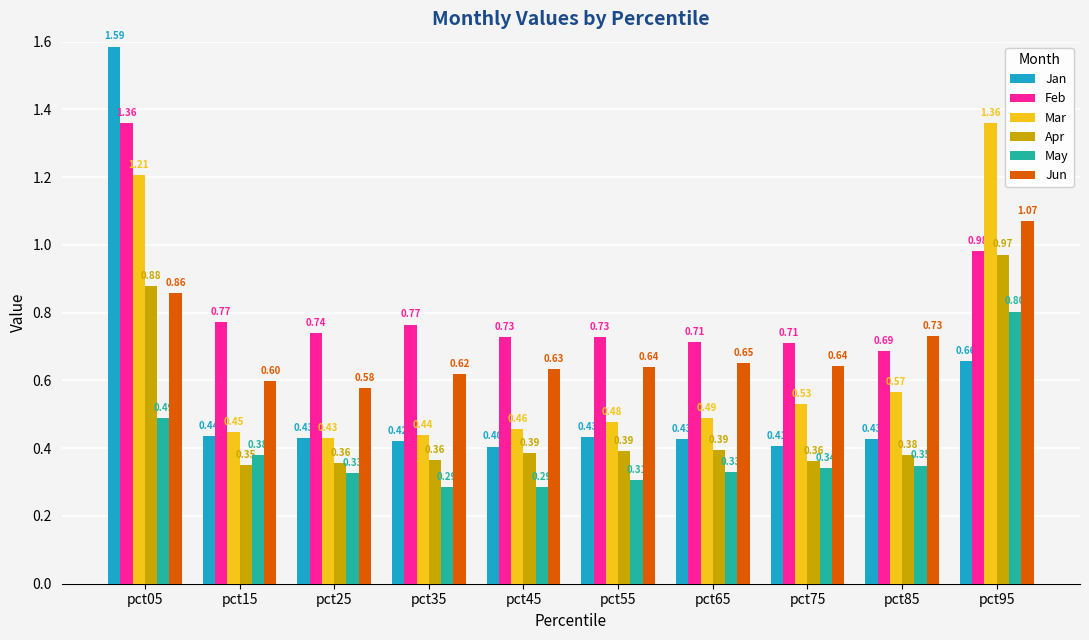

What is the sum of the Feb values at pct95 and pct05?

2.3